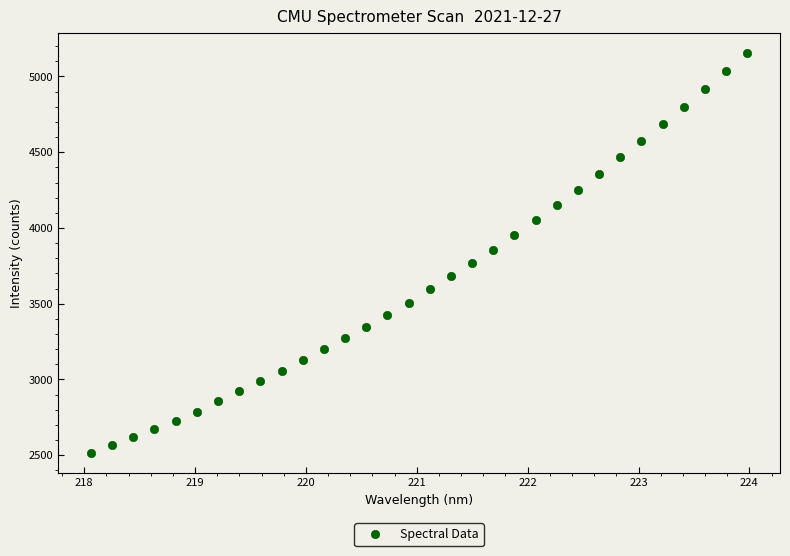

What is the range of Y values (max minus min)?

2639.9